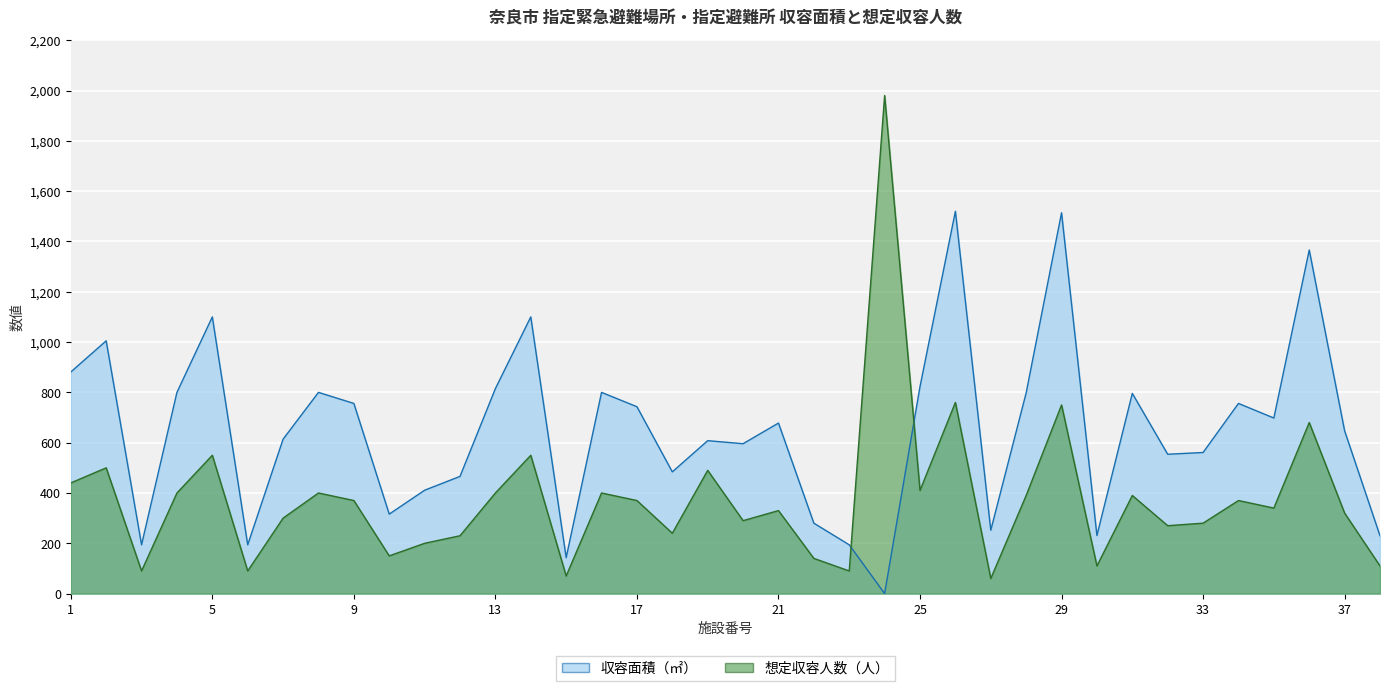

How many data points does each series have?

38